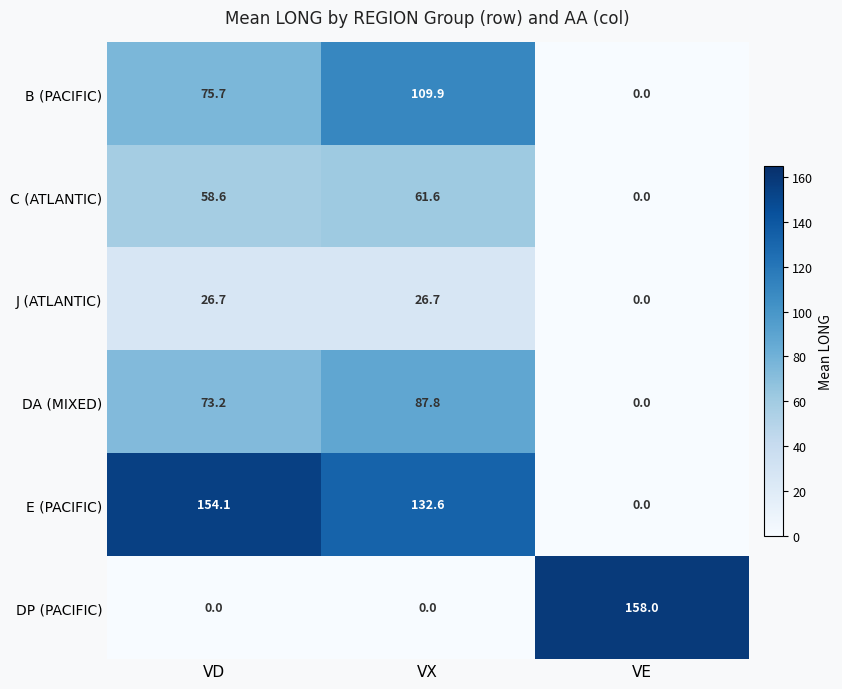

What is the total value across all series at VX?

418.6